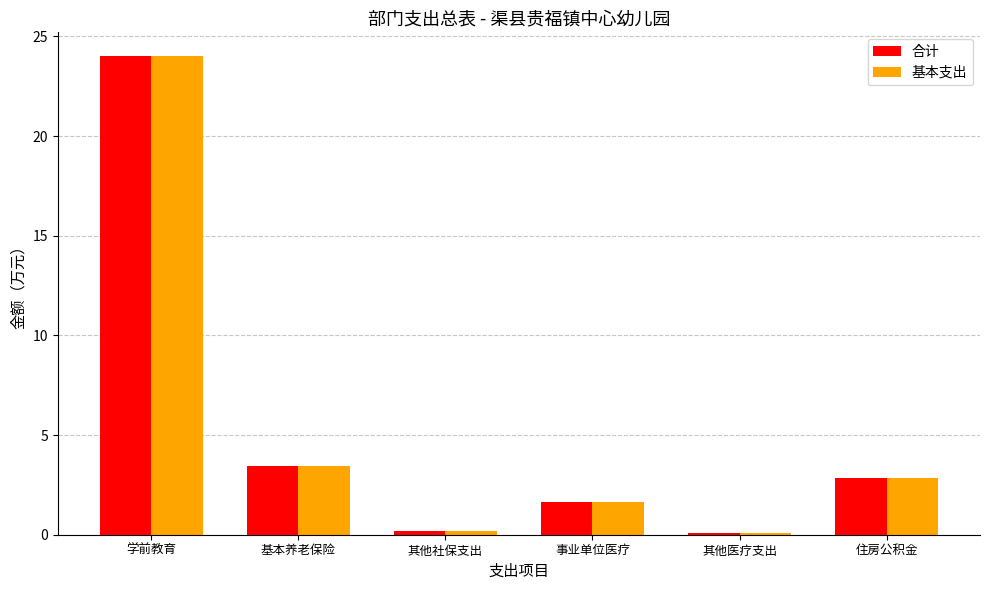

What are all the series names shown in the legend?

合计, 基本支出